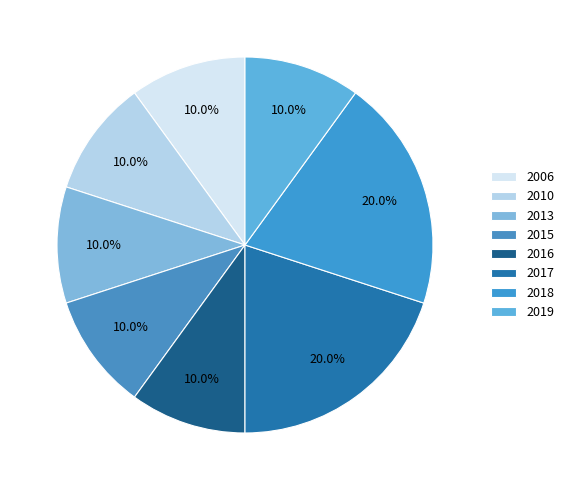

How many segments does this pie chart have?

8